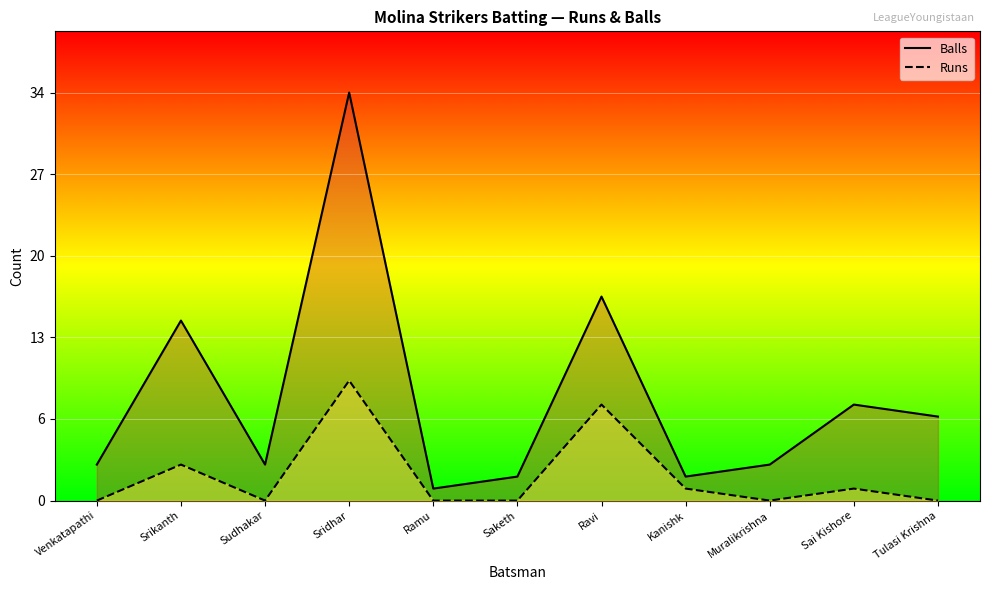

What is the average value of the Runs series?

2